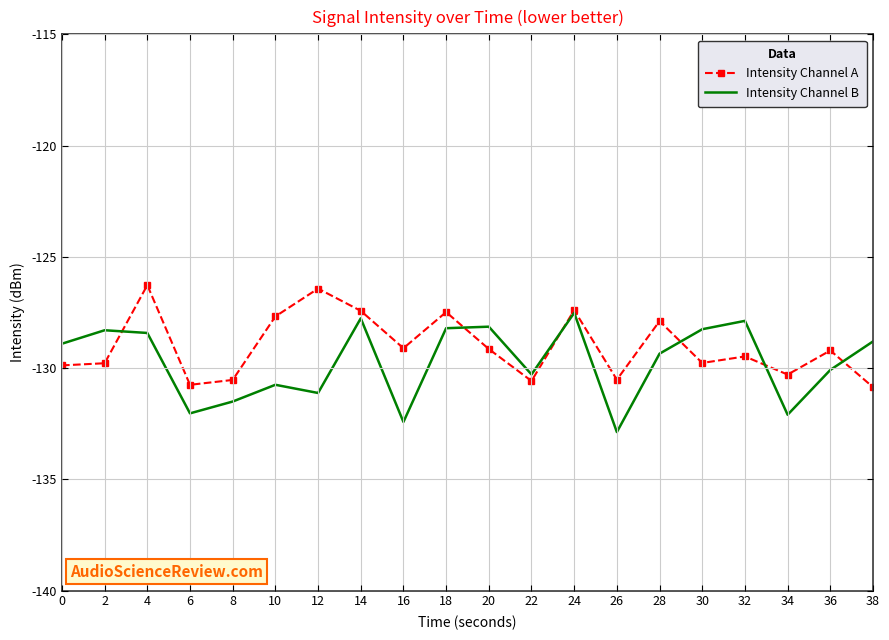

At which label is Intensity Channel B closest to -130?

36